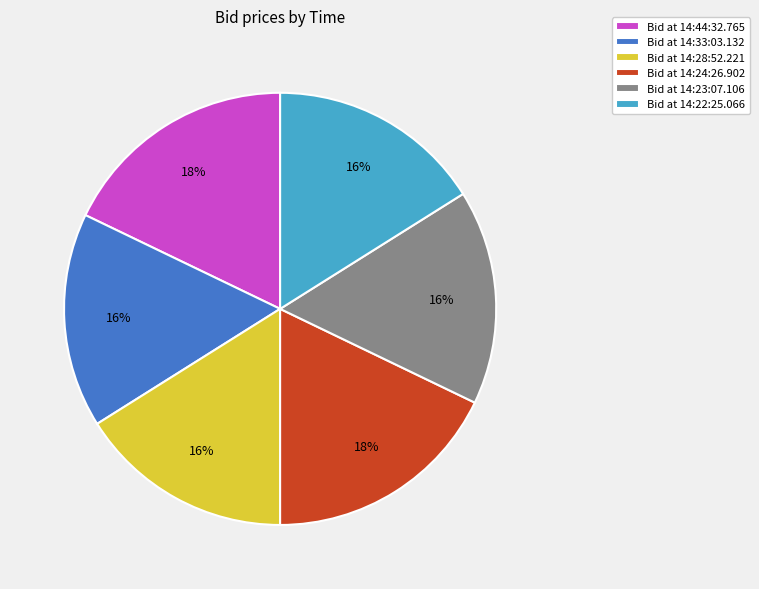

Does any single category account for the majority?

No